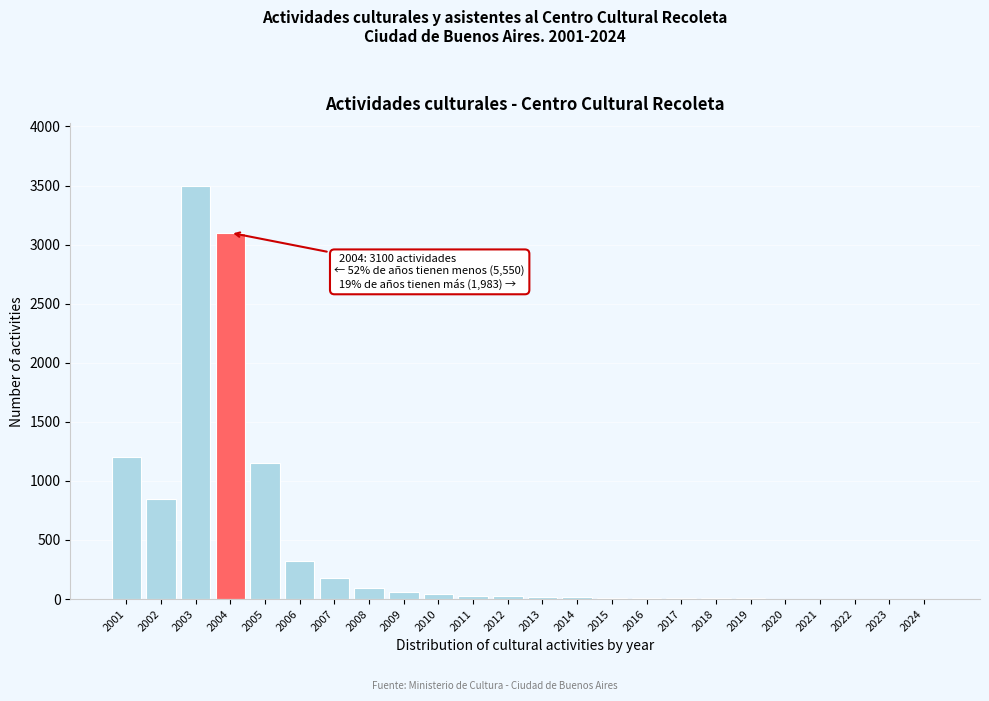

Where is the data nearest to the value 1750?

2001